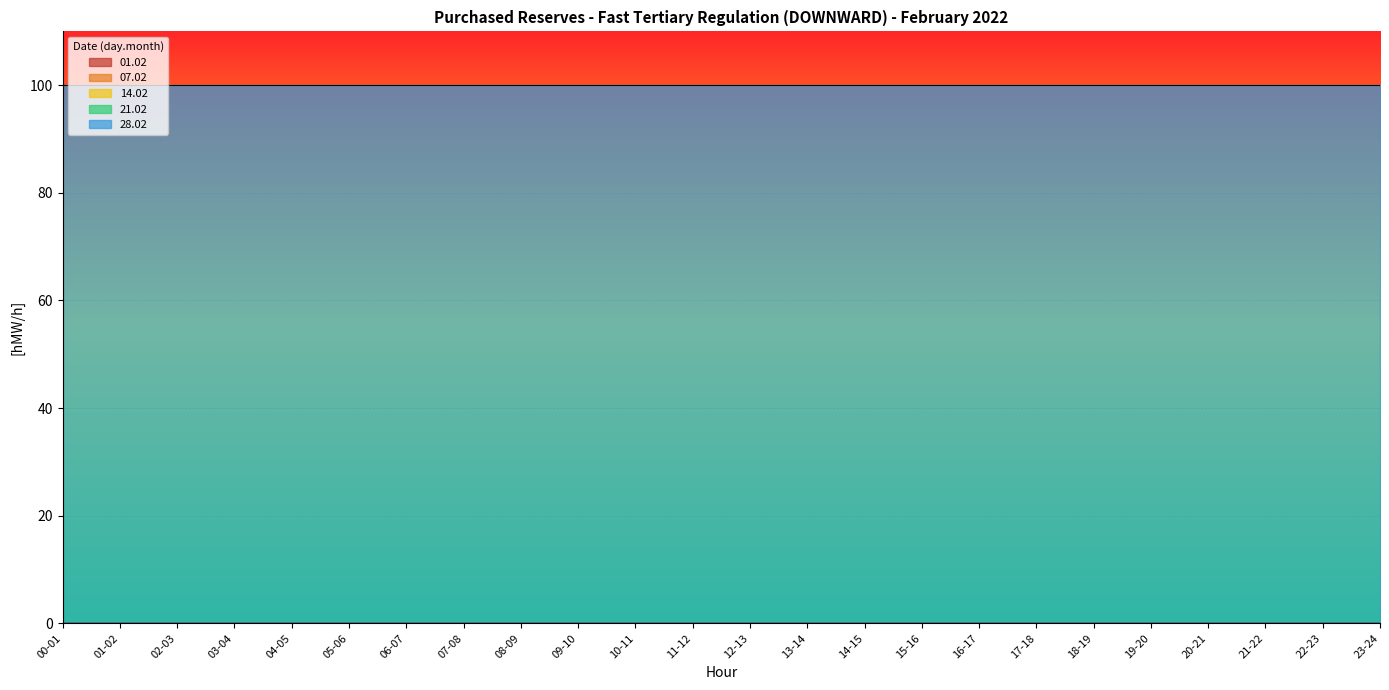

True or false: 28.02 and 21.02 cross at least once.

False